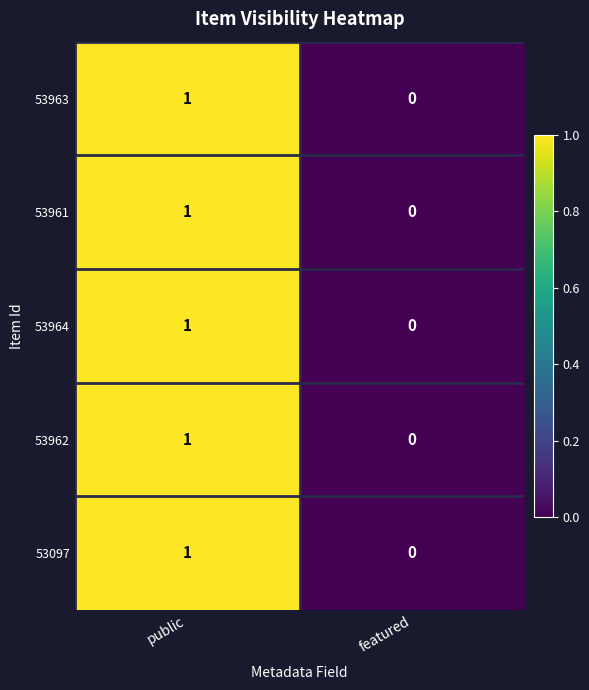

The 53963 series shows 0 at featured. True or false?

True